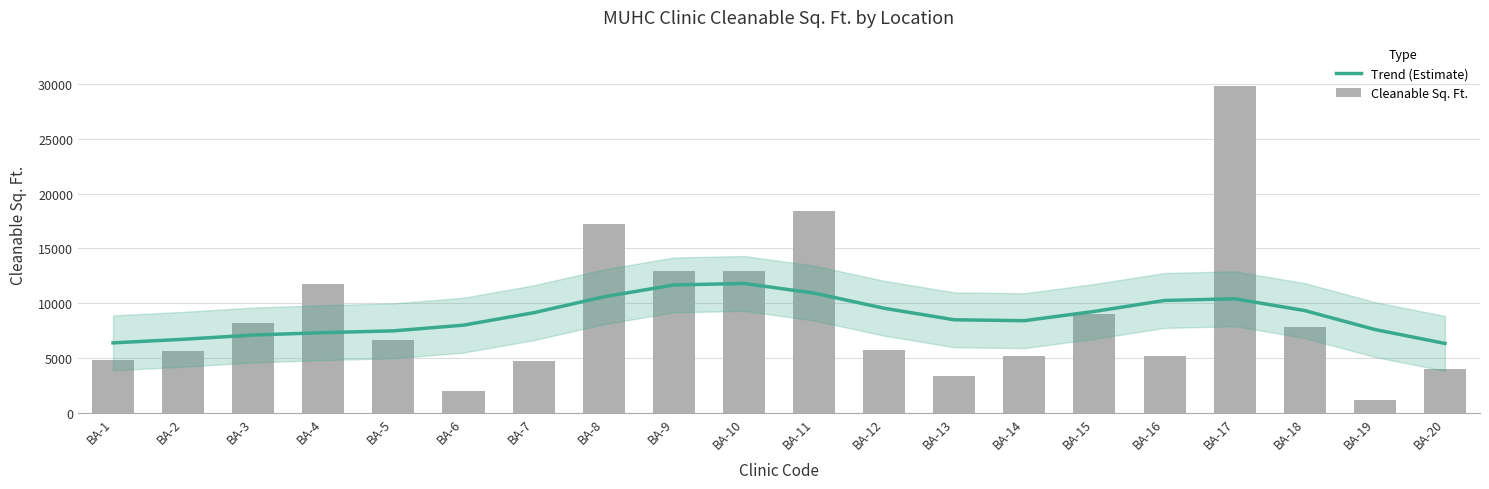

Is it true that Cleanable Sq. Ft. equals 10731.6 at BA-8?

False